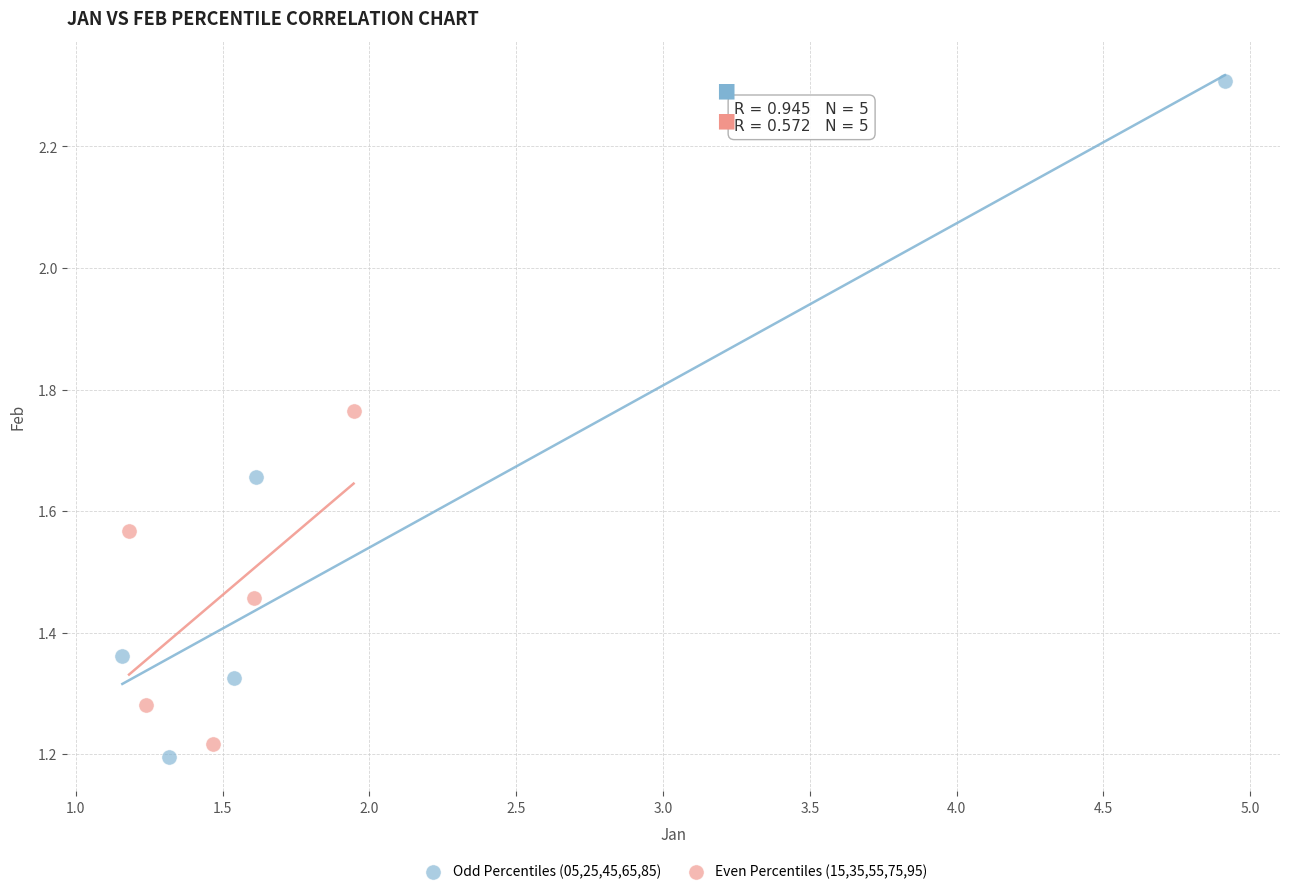

What are all the series names shown in the legend?

Odd Percentiles (05,25,45,65,85), Even Percentiles (15,35,55,75,95)